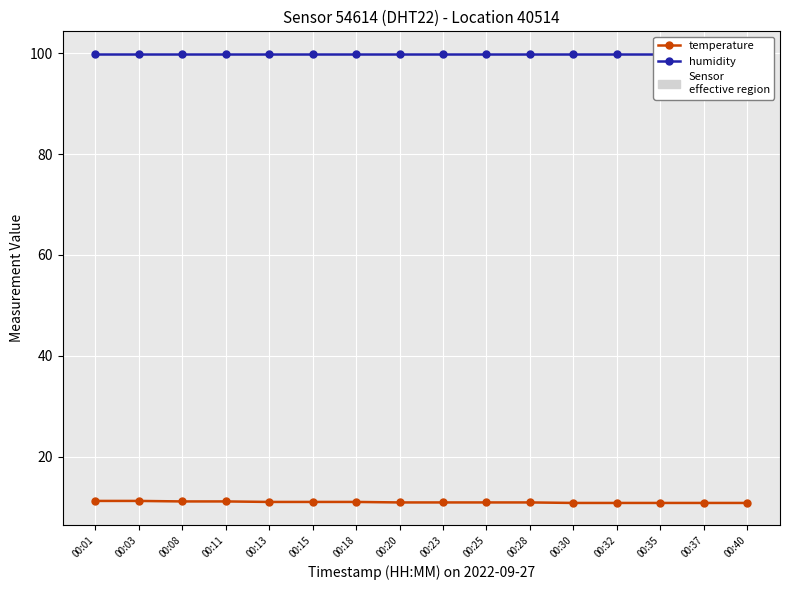

Is this an area chart (filled region under the line)?

No